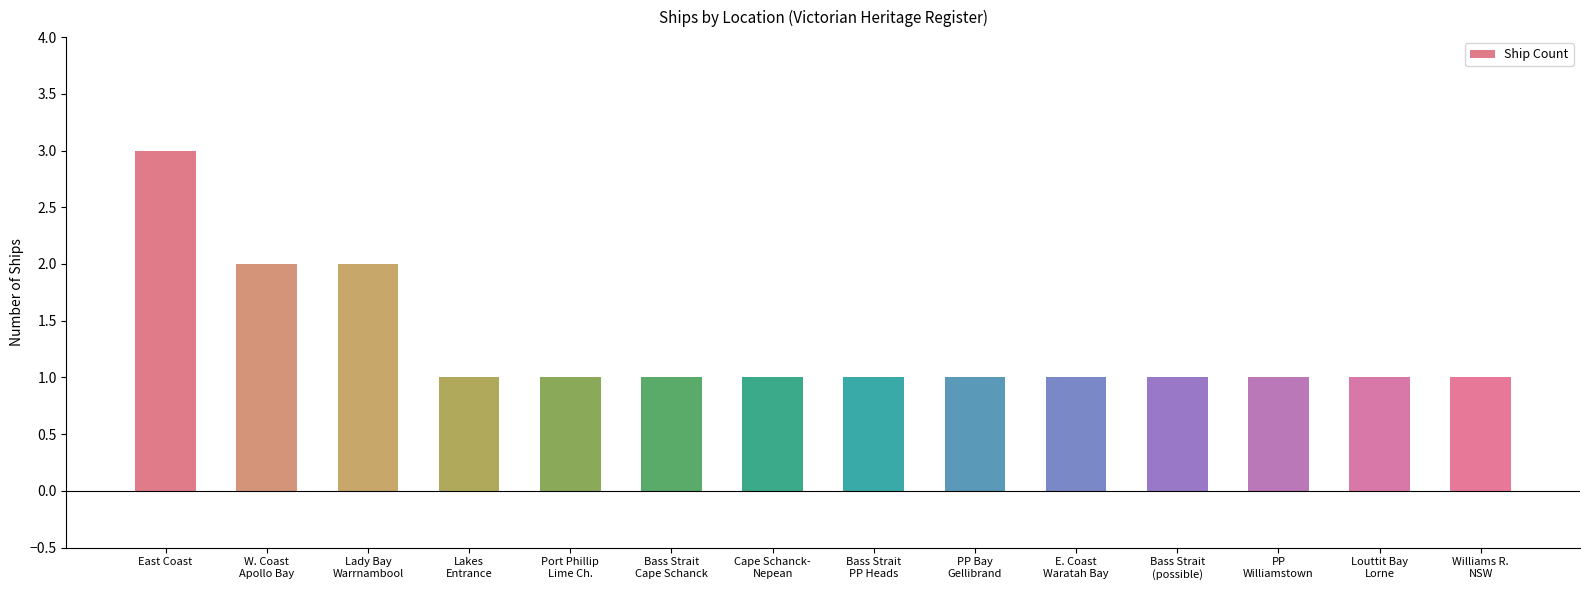

True or false: the data shows 0 at Williams R.
NSW.

False